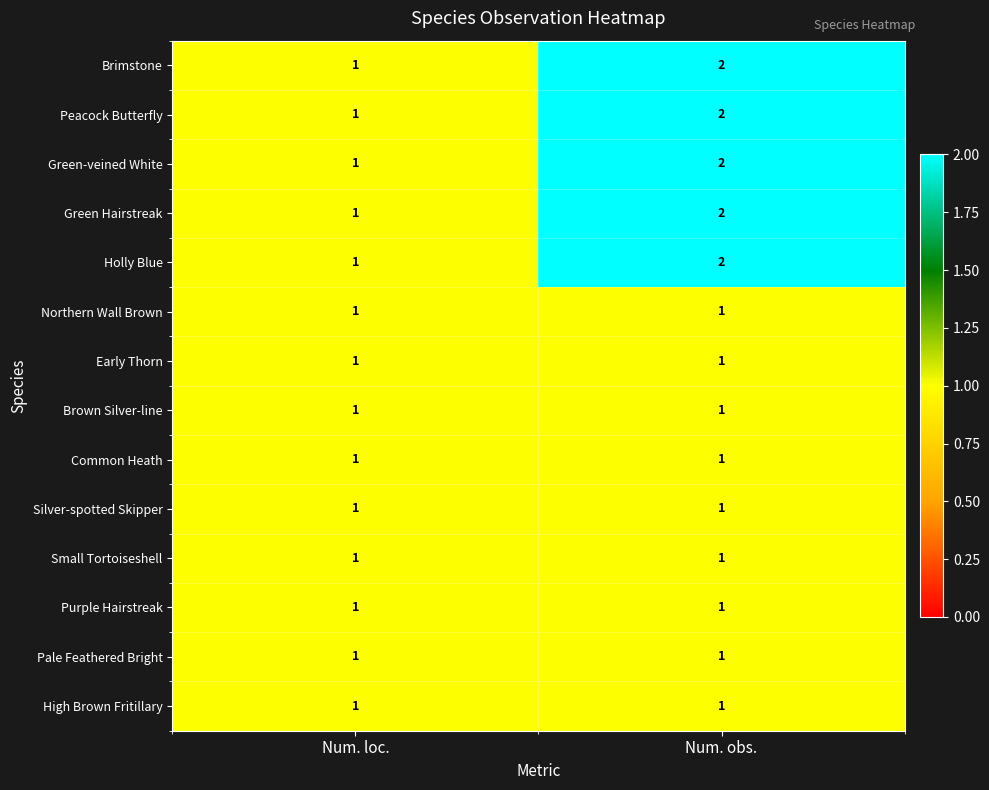

What is the sum of all Green-veined White values?

3